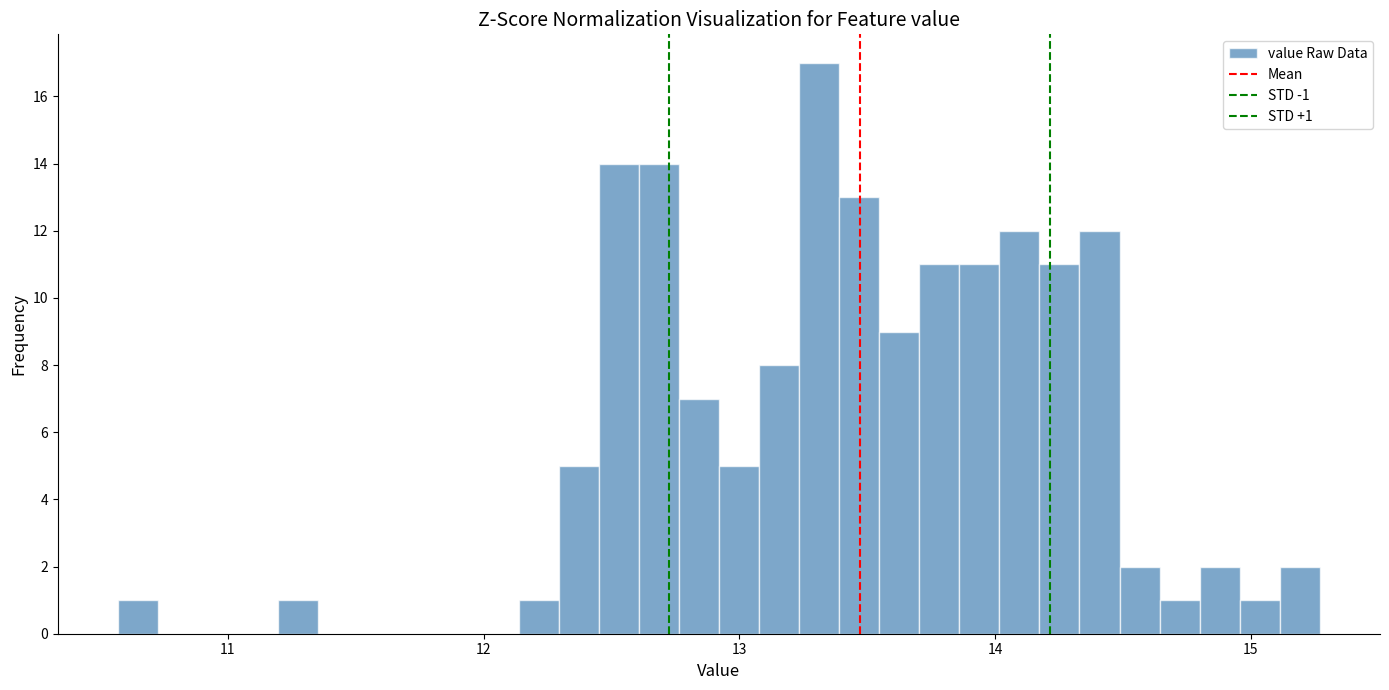

Read against the x-axis, roughly where is the centre of the tallest bar?

13.3